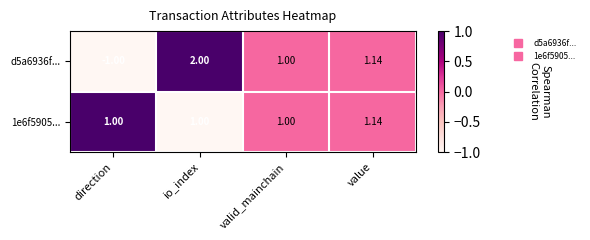

Is the value of d5a6936f... at direction greater than the value of 1e6f5905... at value?

No